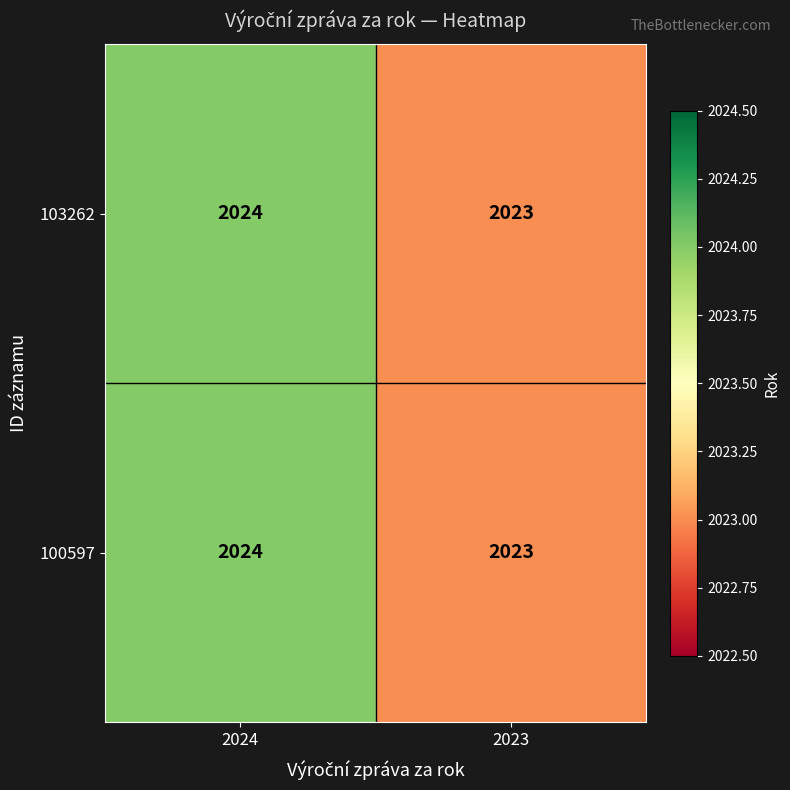

Which category has the highest value across all series?

2024